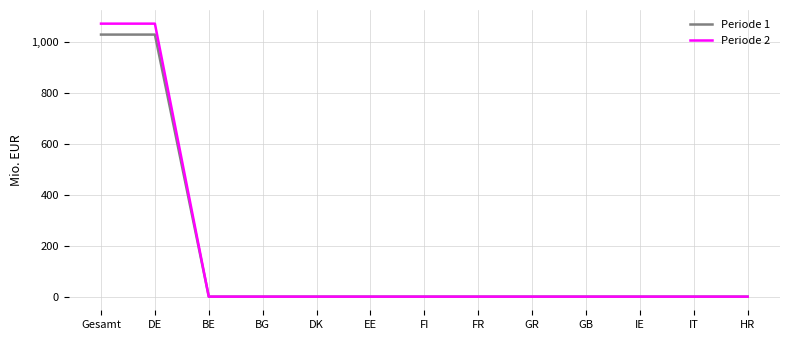

Between Gesamt and HR, which series saw the biggest shift?

Periode 2